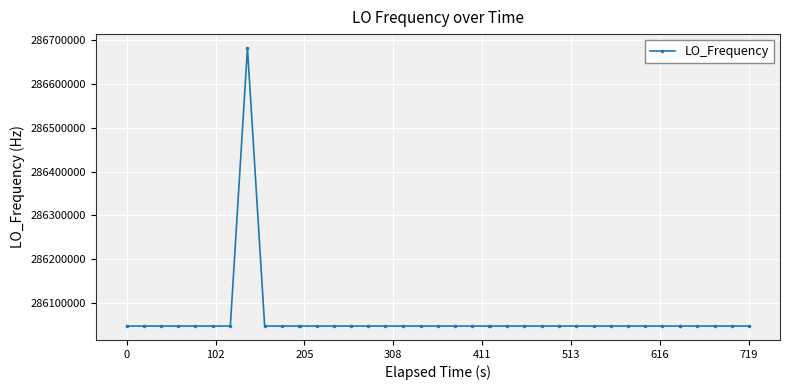

What is the sum of all values?

11442515794.6